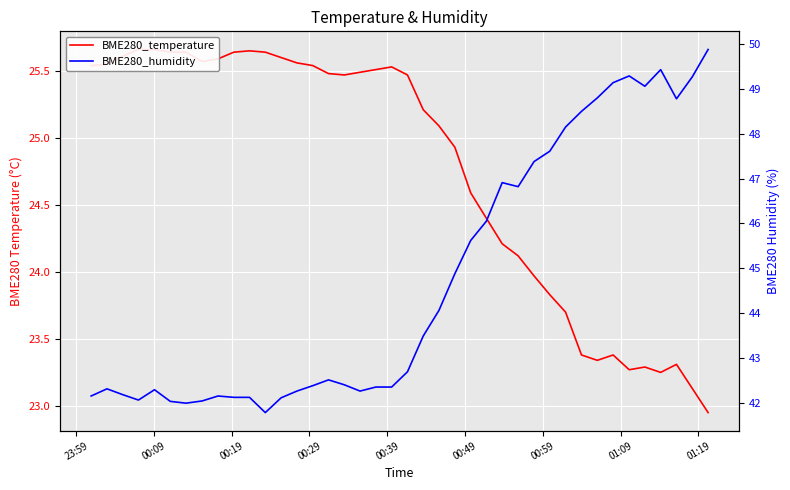

What are all the series names shown in the legend?

BME280_temperature, BME280_humidity